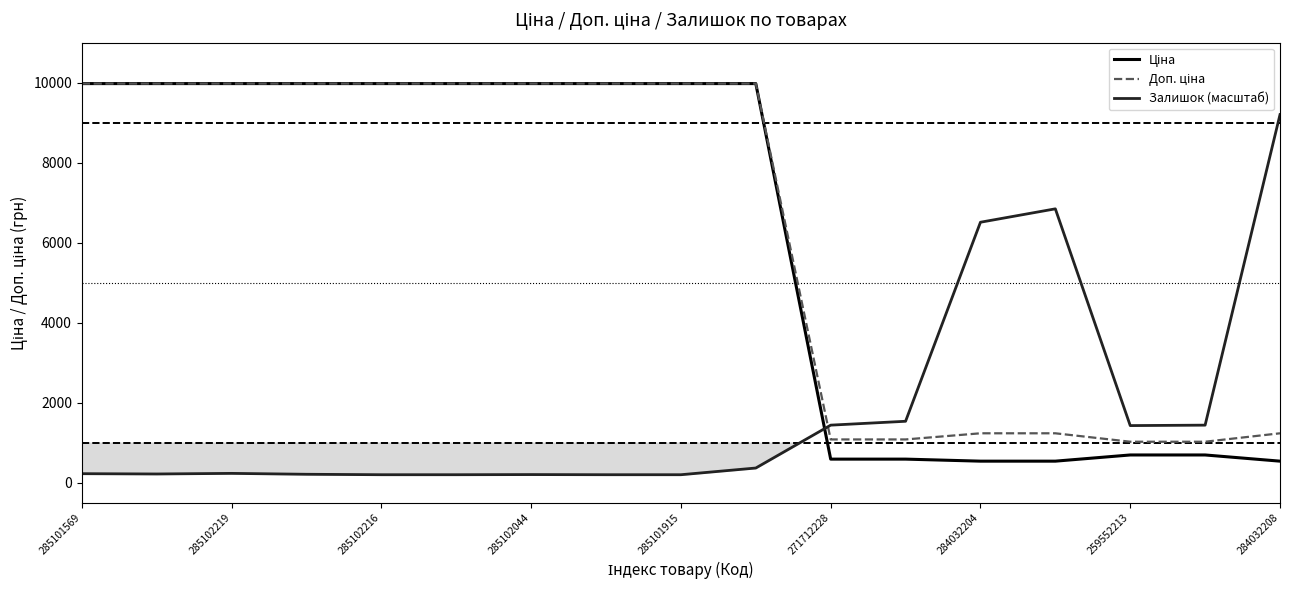

What is the difference between the highest and lowest values at 9?

9607.6